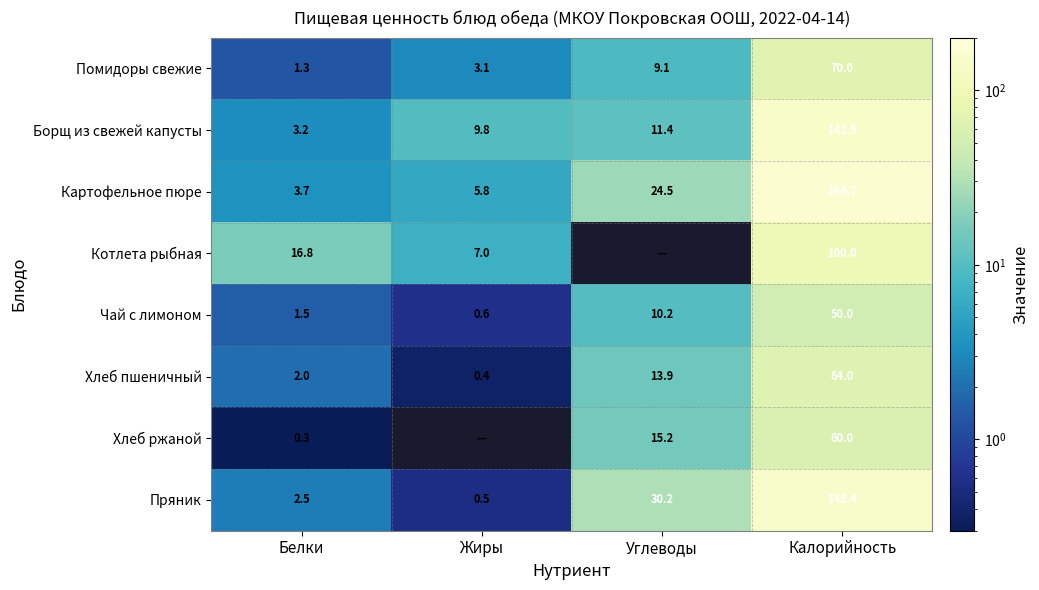

Which category has the highest value in the Помидоры свежие series?

Калорийность